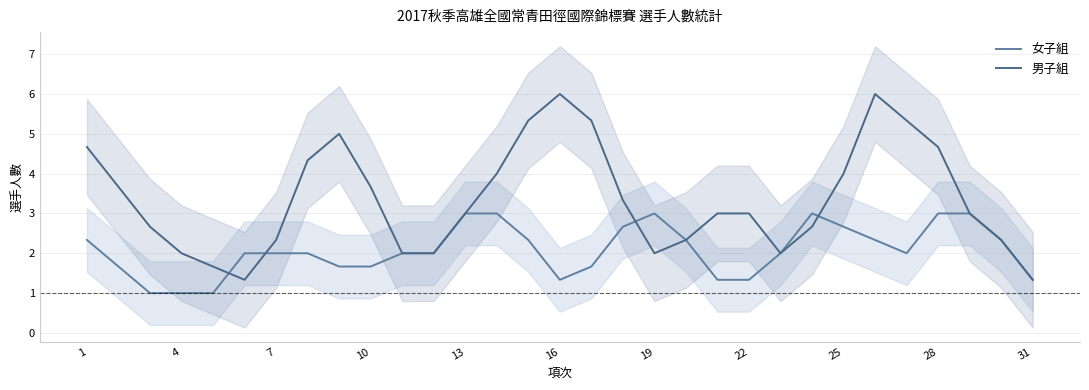

Is the value of 女子組 at 17 greater than the value of 男子組 at 1?

No